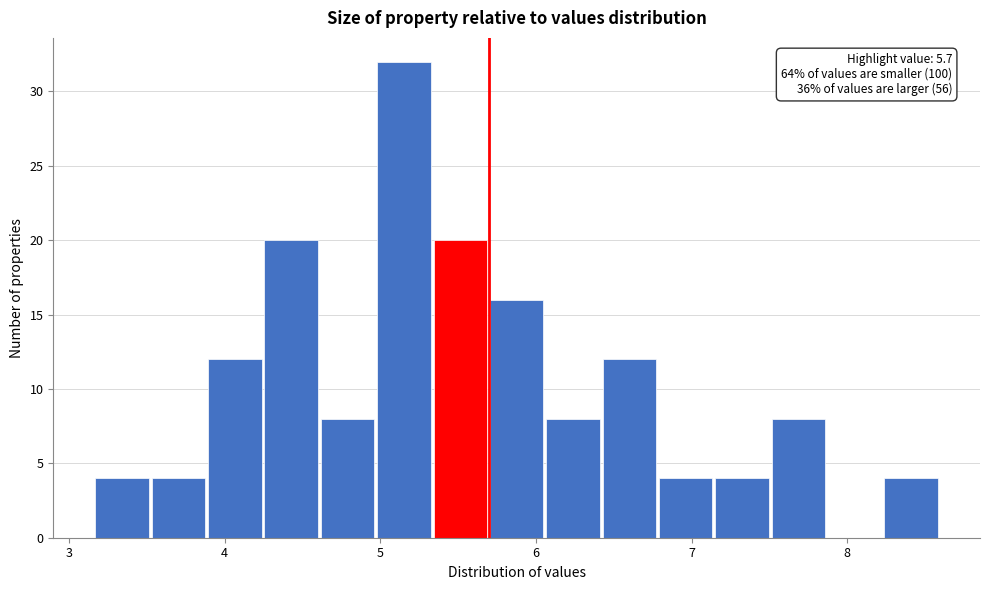

Around what value on the x-axis is the tallest bar? Give the approximate position of its centre, as read against the axis.

5.2